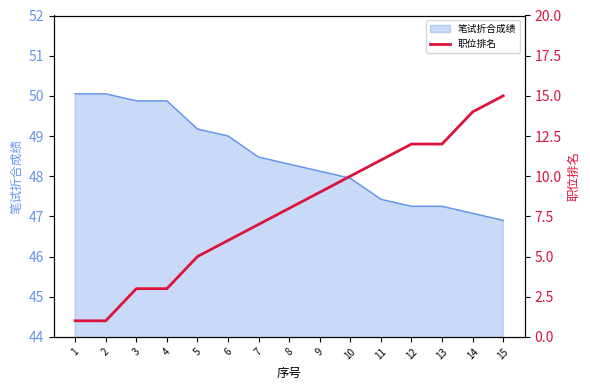

What is the ratio of the value at 8 to the value at 10?

0.8